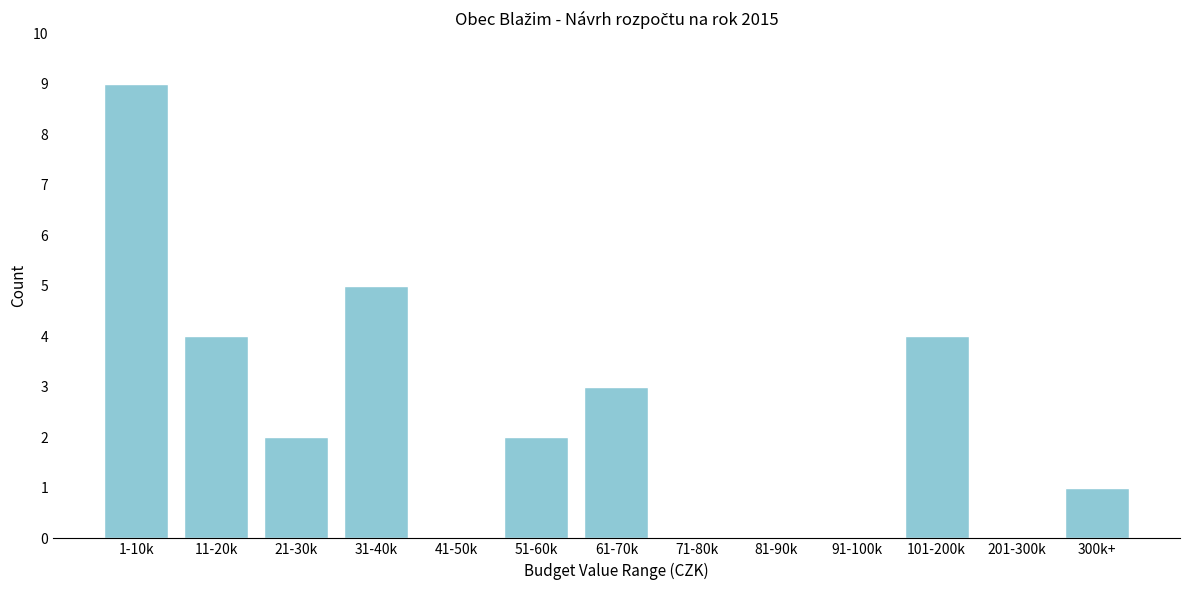

Reading left to right, list all the values displayed in this chart.

1-10k=9	11-20k=4	21-30k=2	31-40k=5	41-50k=0	51-60k=2	61-70k=3	71-80k=0	81-90k=0	91-100k=0	101-200k=4	201-300k=0	300k+=1